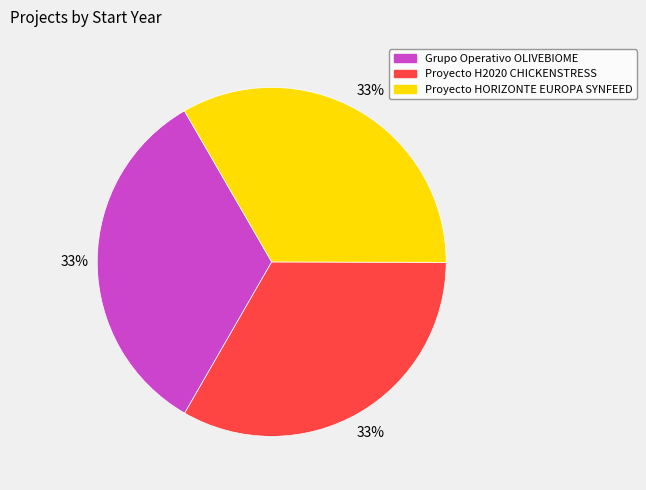

The Proyecto H2020 CHICKENSTRESS slice represents 33% of the pie. True or false?

True